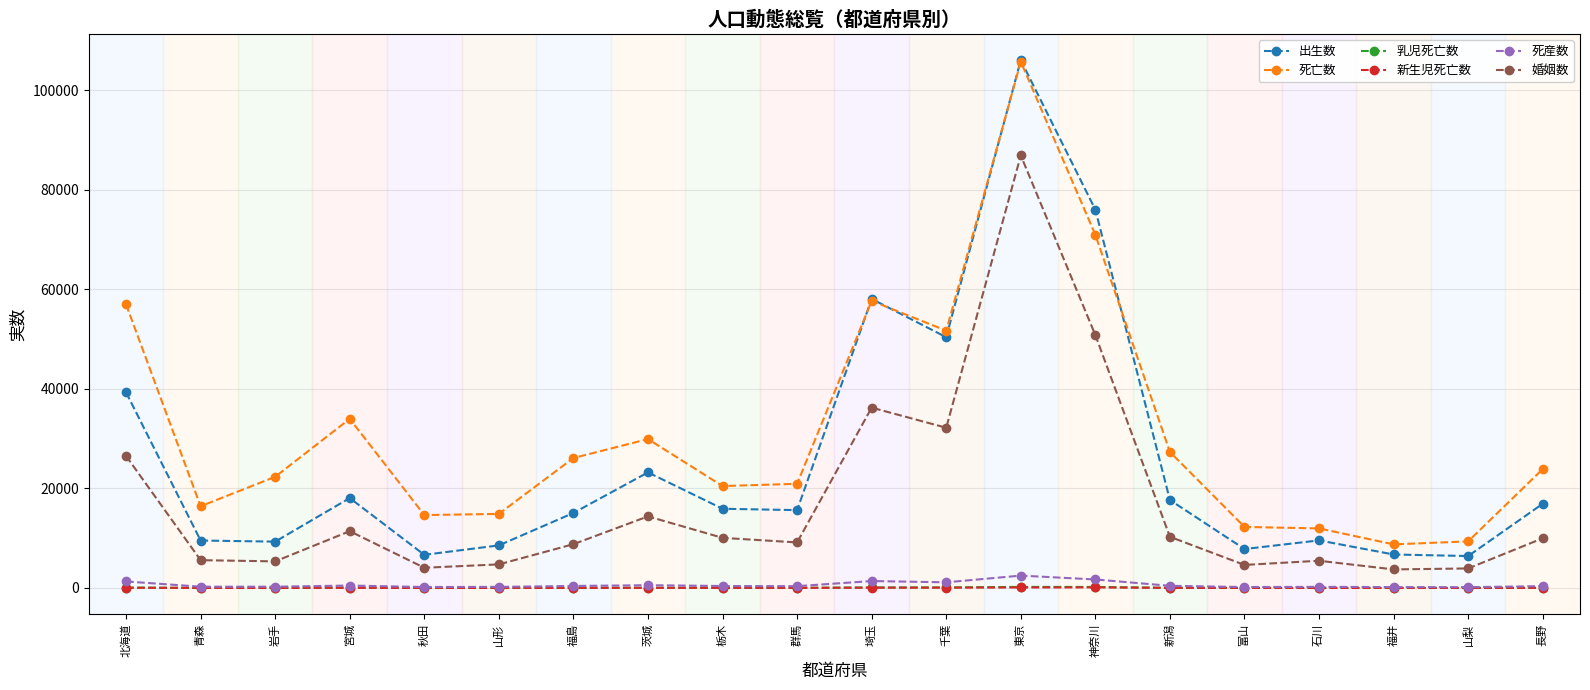

The 乳児死亡数 series shows 9 at 山梨. True or false?

True